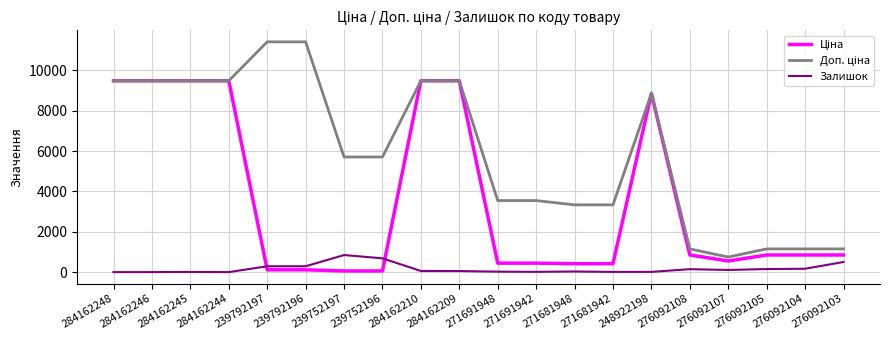

The Залишок series shows 56.0 at 284162210. True or false?

True